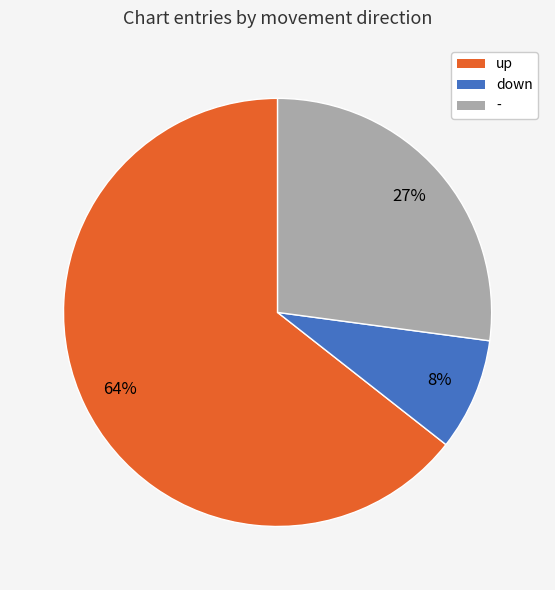

To the nearest percent, what portion does - represent?

27%